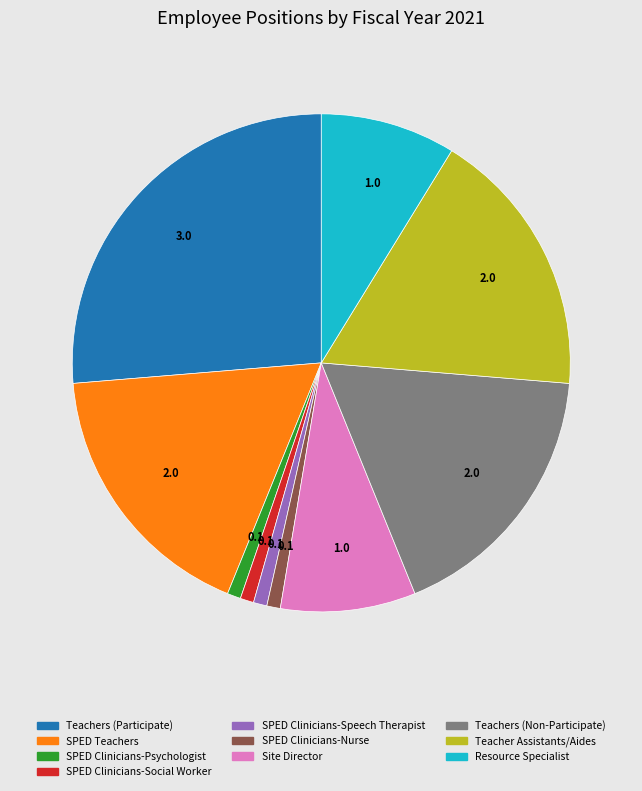

Does any single category account for the majority?

No